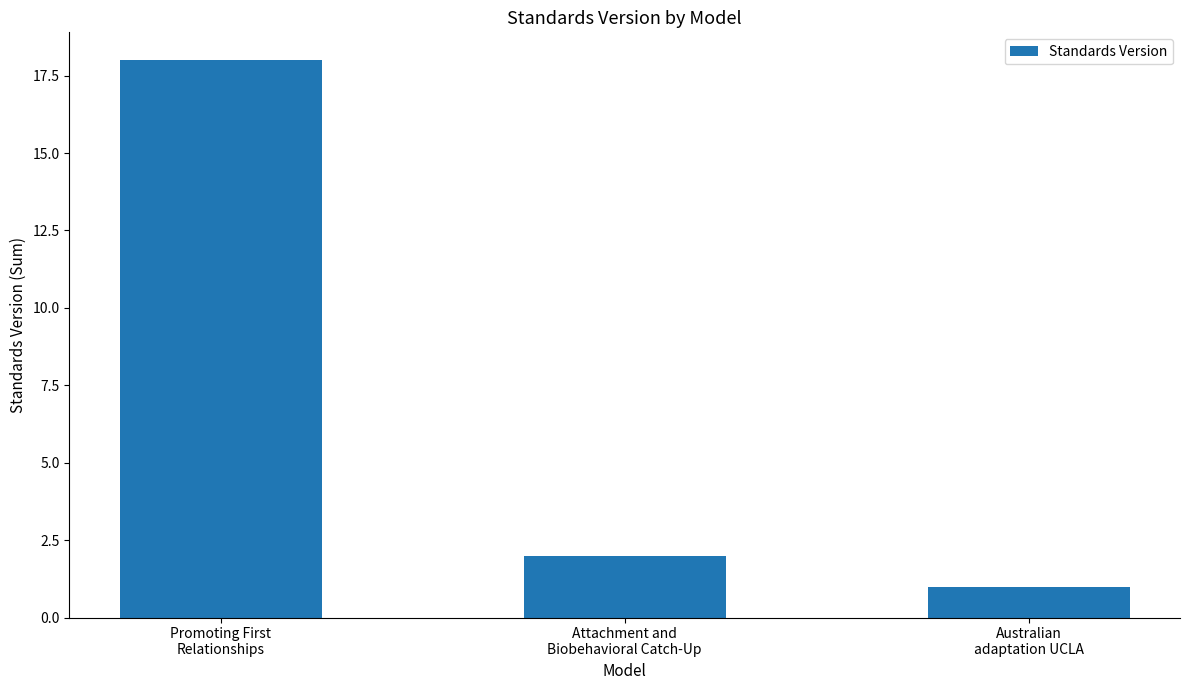

The chart shows a value of 3 at Attachment and
Biobehavioral Catch-Up. True or false?

False